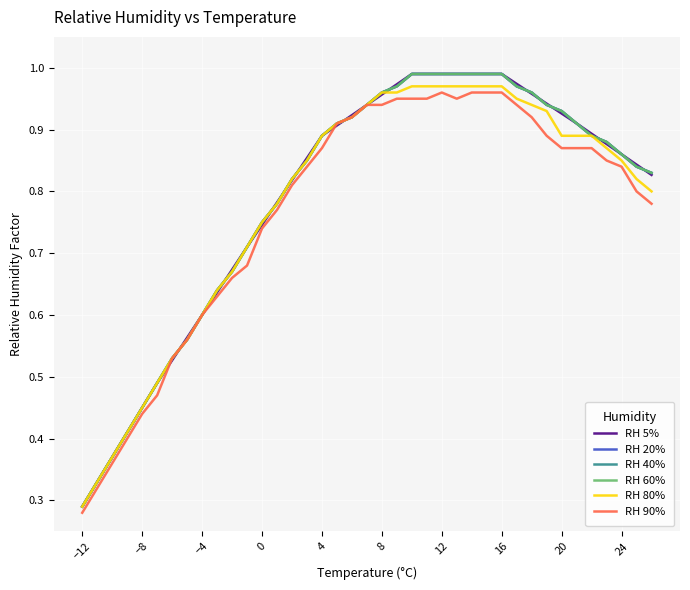

Does the chart display data point markers on the line(s)?

No